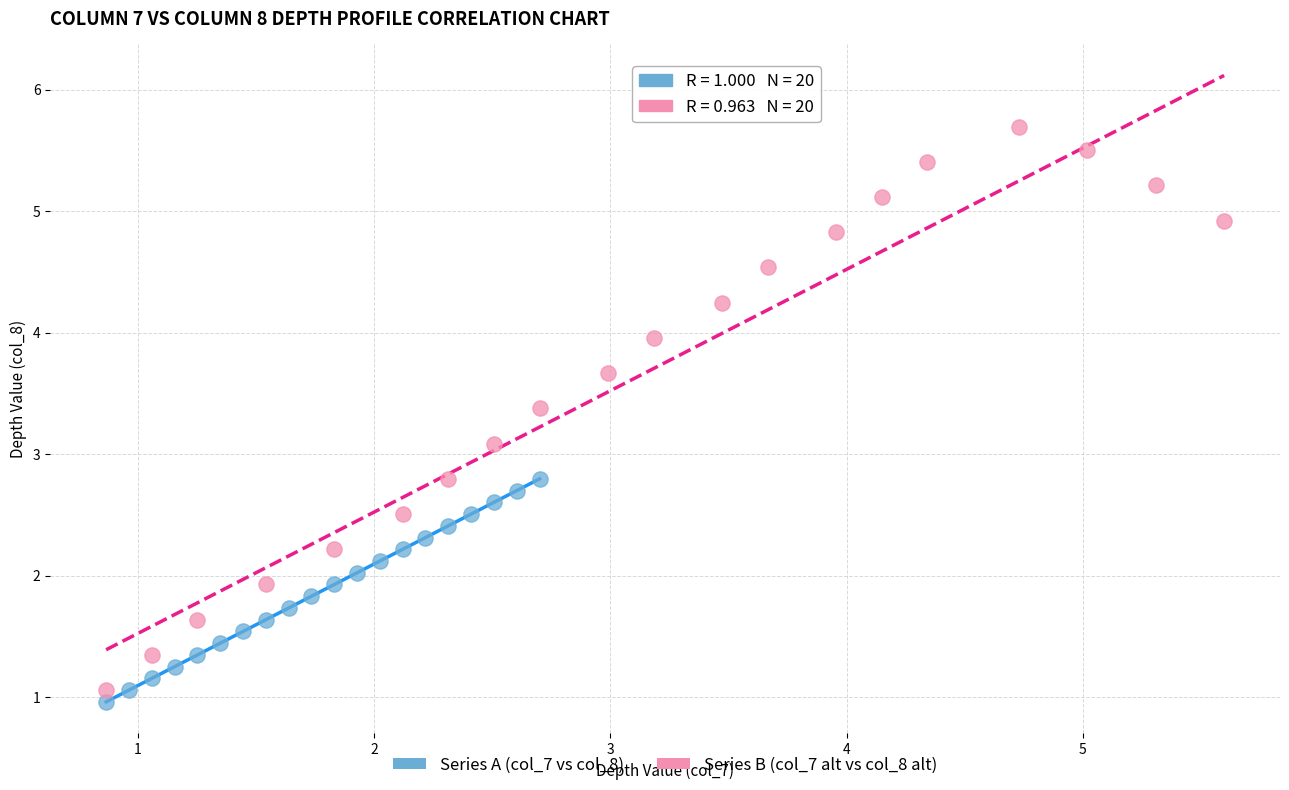

Which series contains the highest Y value?

Series B (col_7 alt vs col_8 alt)